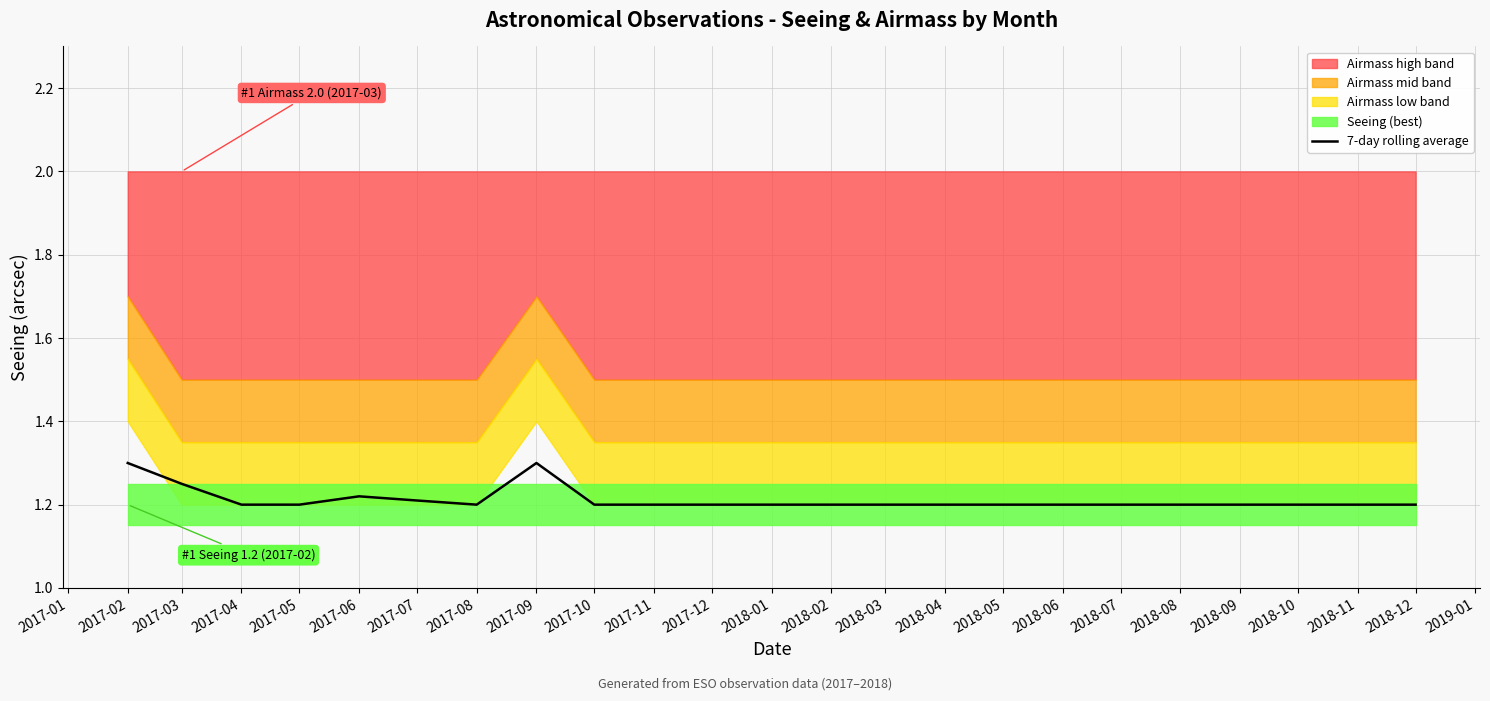

What is the maximum value for 7-day rolling average?

1.3